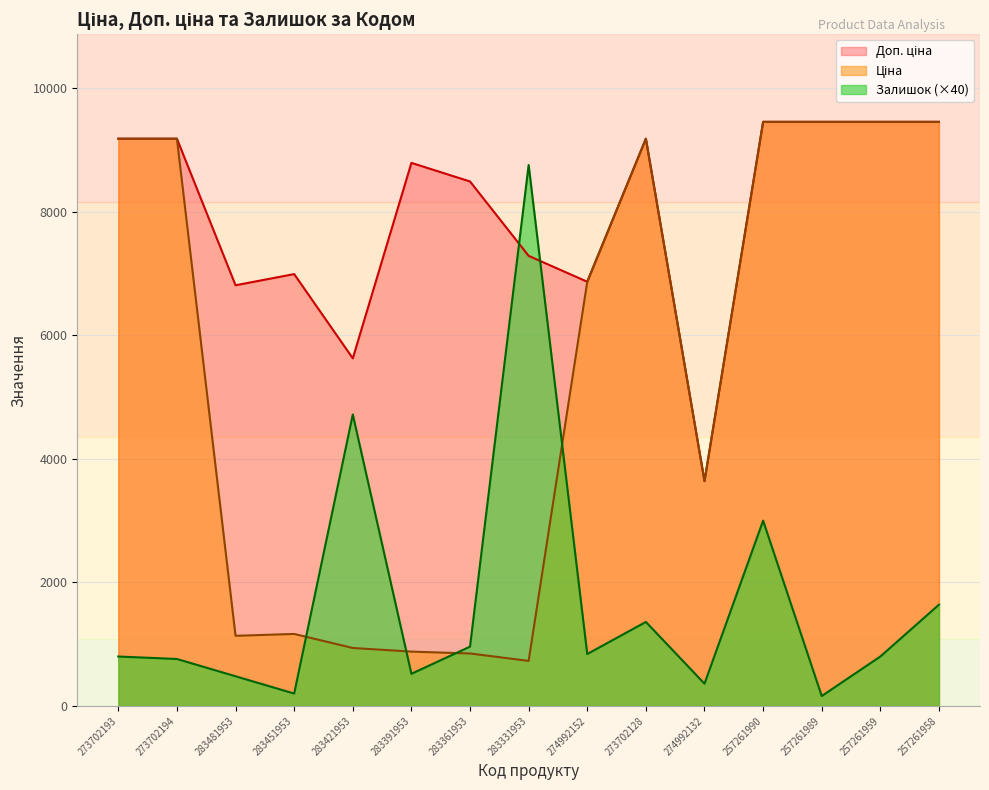

What is the value of the Залишок point at the 8th from the left?

8760.0